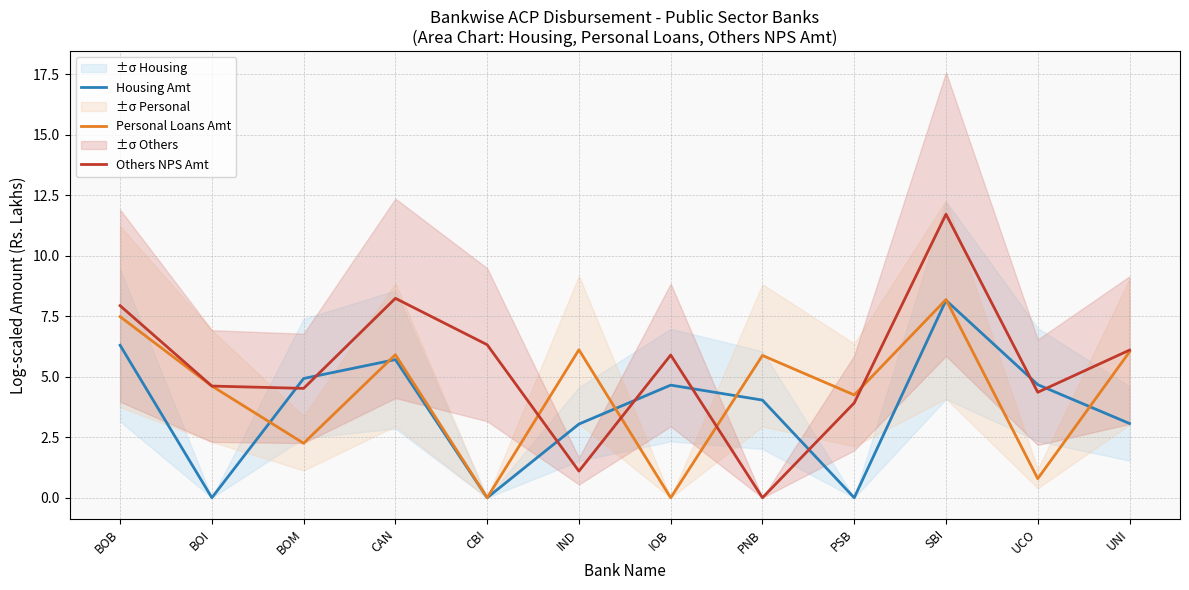

True or false: Others NPS Amt has a value of 11.1 at CAN.

False